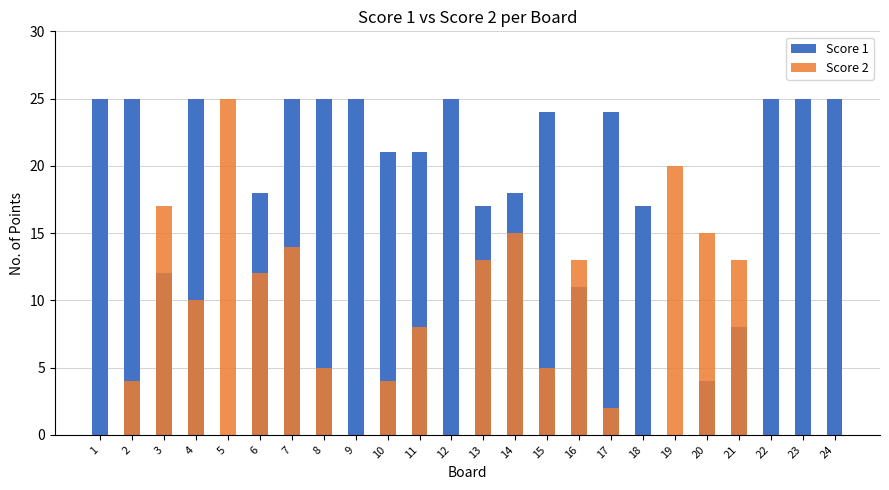

Reading left to right, transcribe all the data shown in this chart.

Score 1: 1=25	2=25	3=12	4=25	5=0	6=18	7=25	8=25	9=25	10=21	11=21	12=25	13=17	14=18	15=24	16=11	17=24	18=17	19=0	20=4	21=8	22=25	23=25	24=25
Score 2: 1=0	2=4	3=17	4=10	5=25	6=12	7=14	8=5	9=0	10=4	11=8	12=0	13=13	14=15	15=5	16=13	17=2	18=0	19=20	20=15	21=13	22=0	23=0	24=0